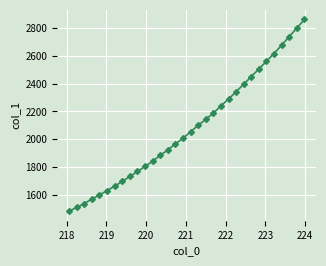

What is the greatest value displayed?

2860.6